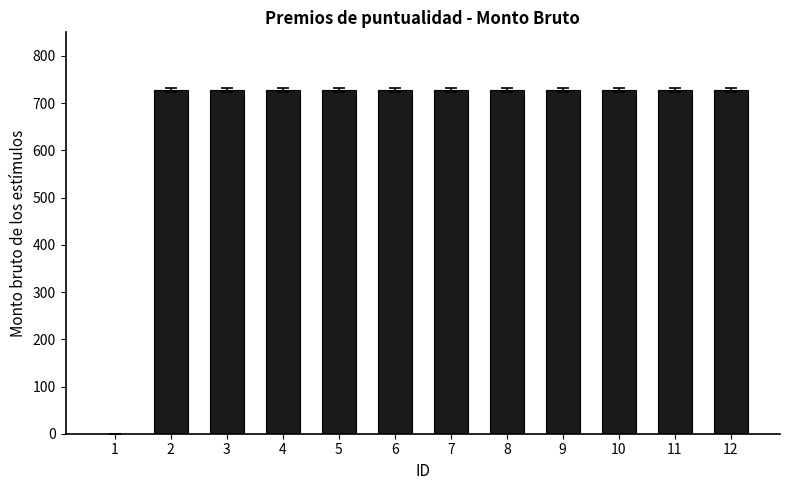

Reading left to right, what are all the values shown in this chart?

1=0	2=728	3=728	4=728	5=728	6=728	7=728	8=728	9=728	10=728	11=728	12=728